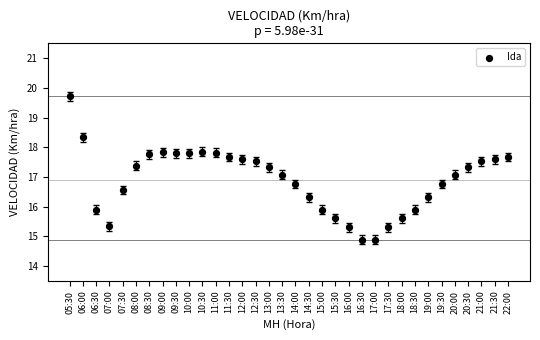

What is the range of Y values (max minus min)?

4.8